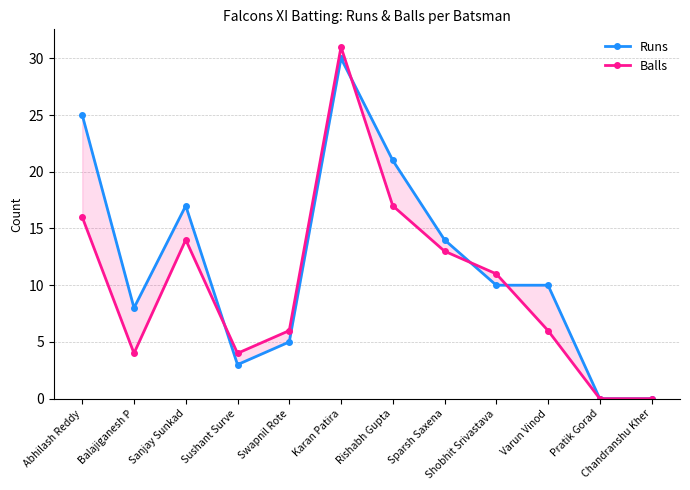

Does the chart display data point markers on the line(s)?

Yes